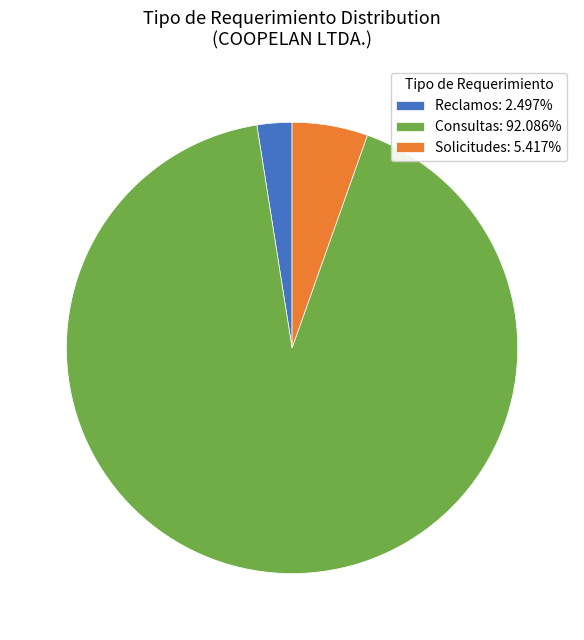

Is the sum of Reclamos: 2.497% and Solicitudes: 5.417% greater than half?

No